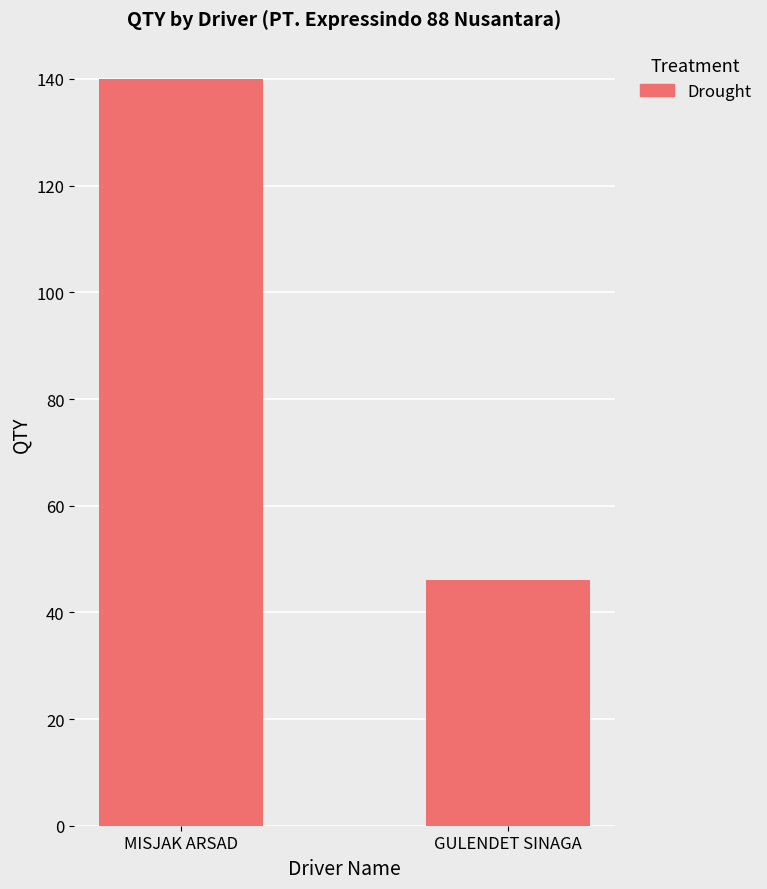

Does the chart contain any negative values?

No